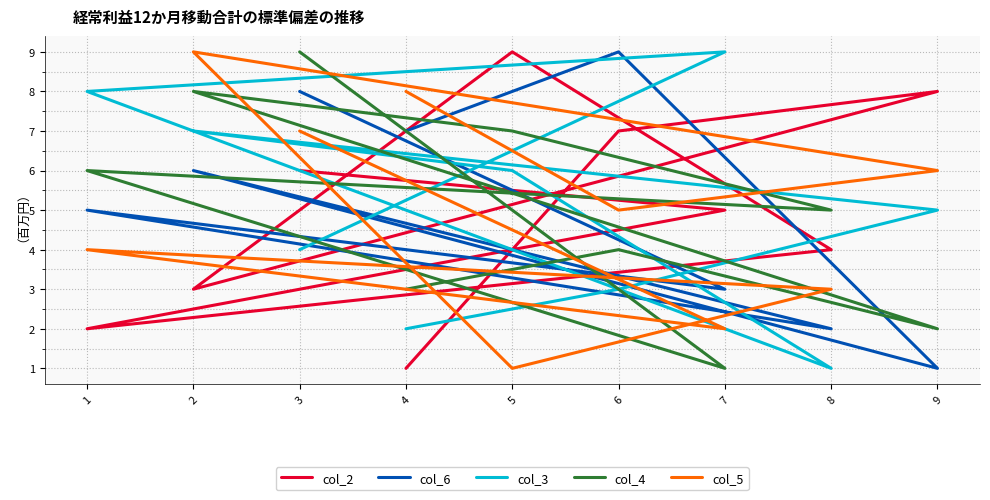

Which series has the widest spread of values?

col_2